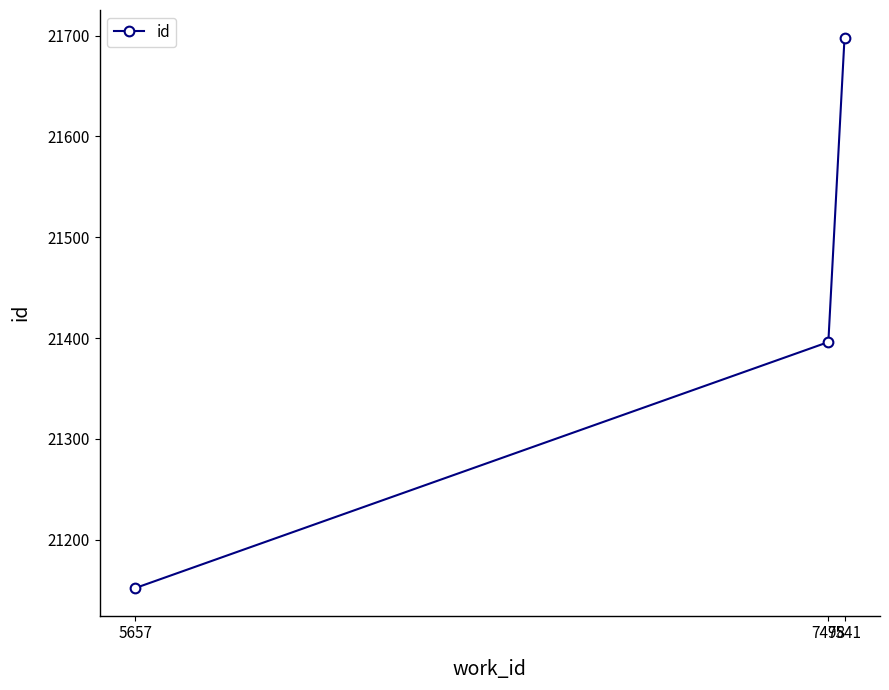

What is the difference between the maximum and second lowest values?

302